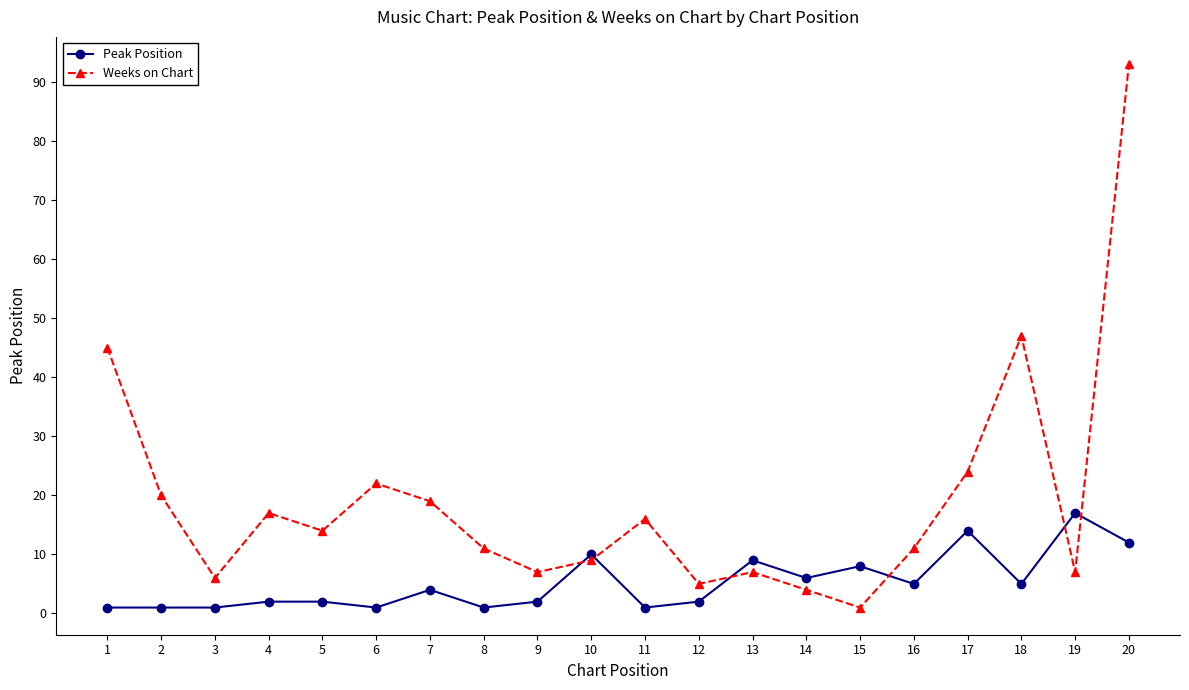

What is the greatest value displayed?

93